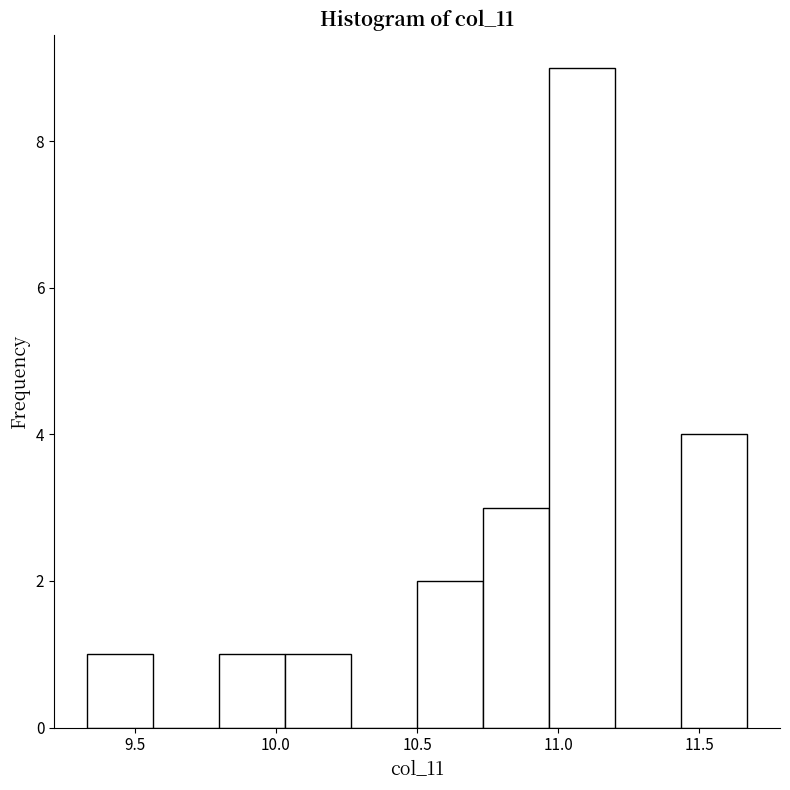

Which range on the x-axis has the tallest bar?

10.95 to 11.20